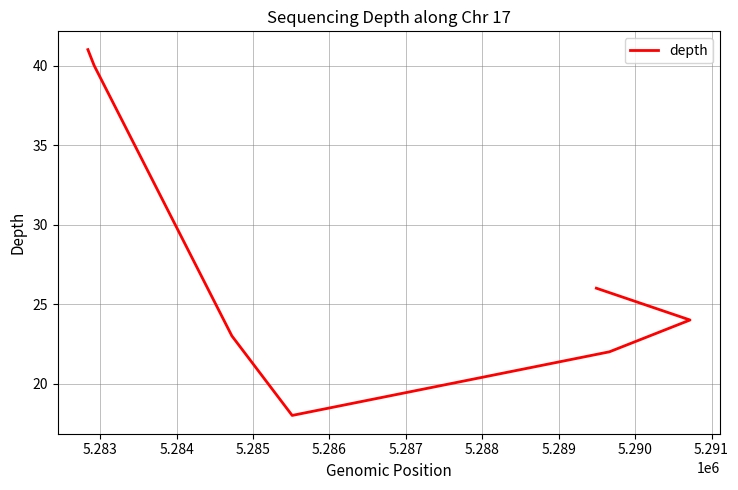

Between 5.288 and 5.287, which is larger?

5.288